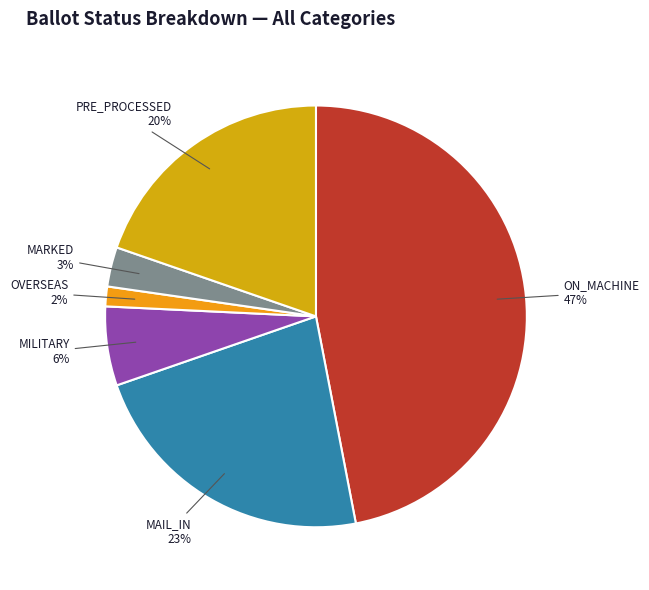

Is there a majority slice in this chart?

No